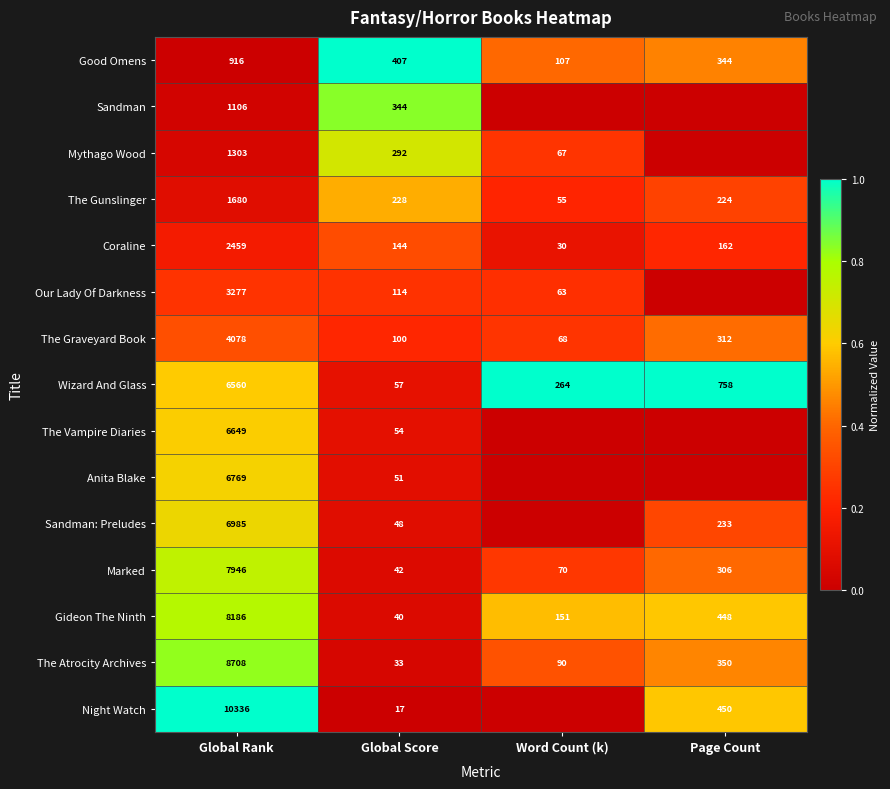

What is the sum of all The Atrocity Archives values?

9181